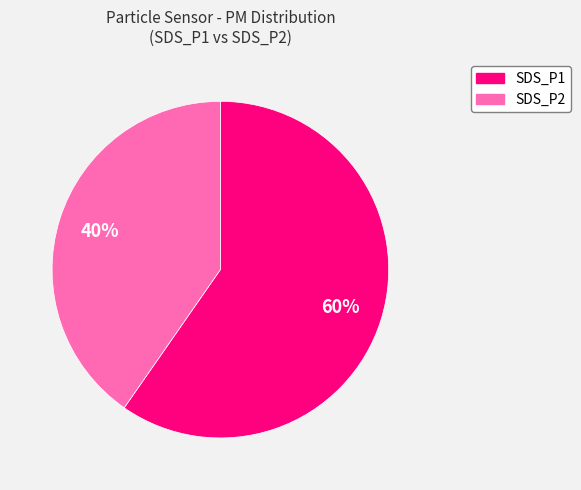

Count the number of slices in the pie.

2